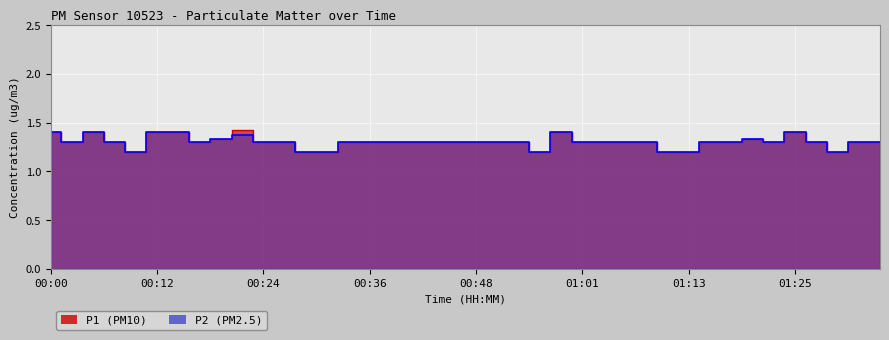

What is the approximate value of P2 at 00:02?

1.3